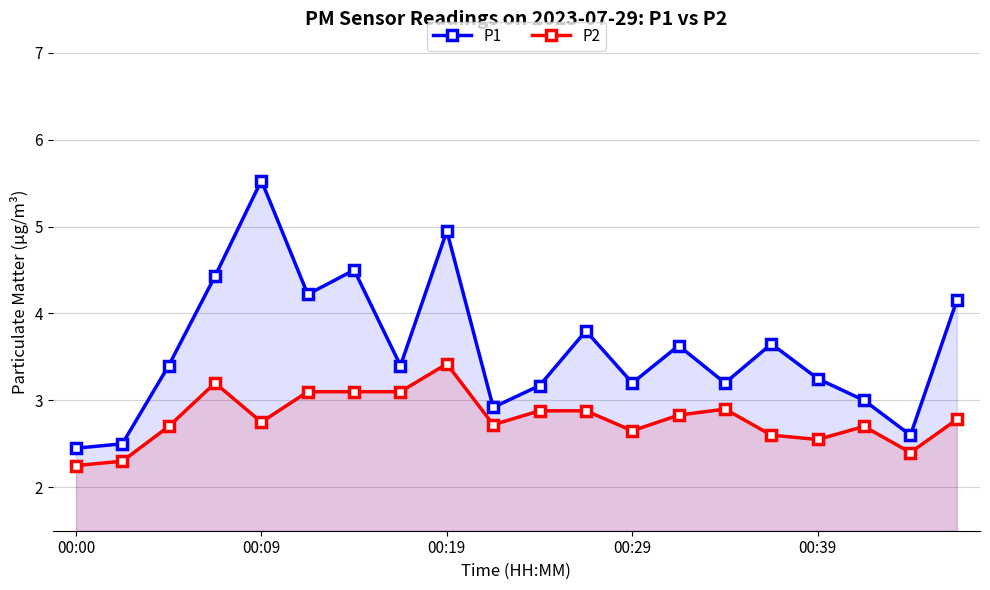

True or false: P1 and P2 intersect in this chart.

False